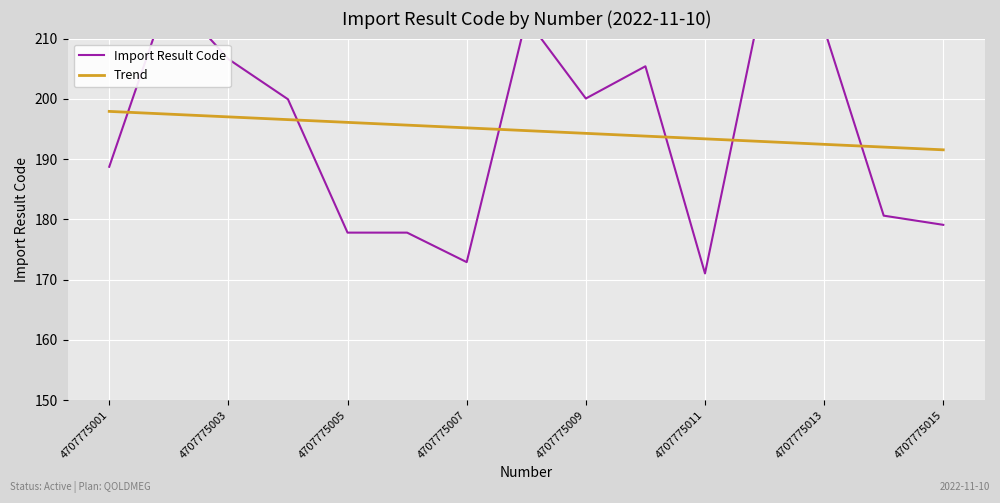

How many data points in Trend are above 194?

9